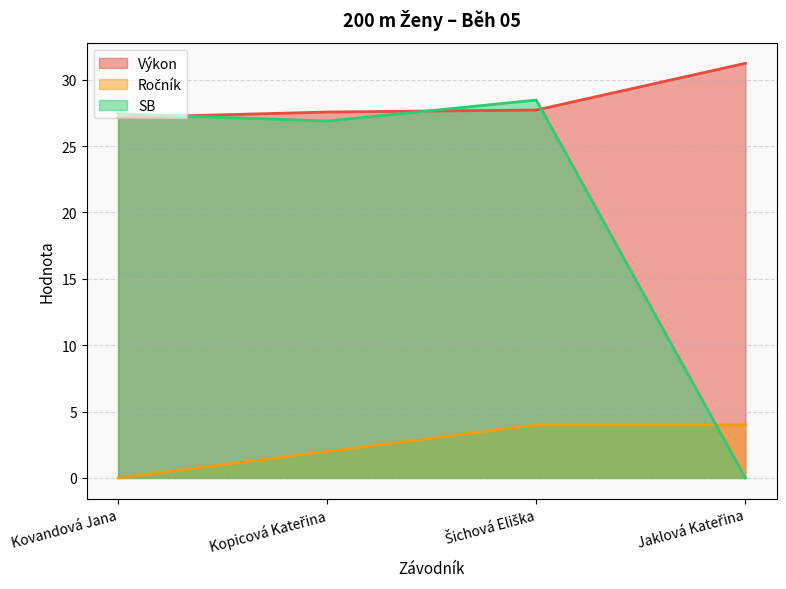

True or false: Ročník has more than 1 points higher than both neighbors.

False